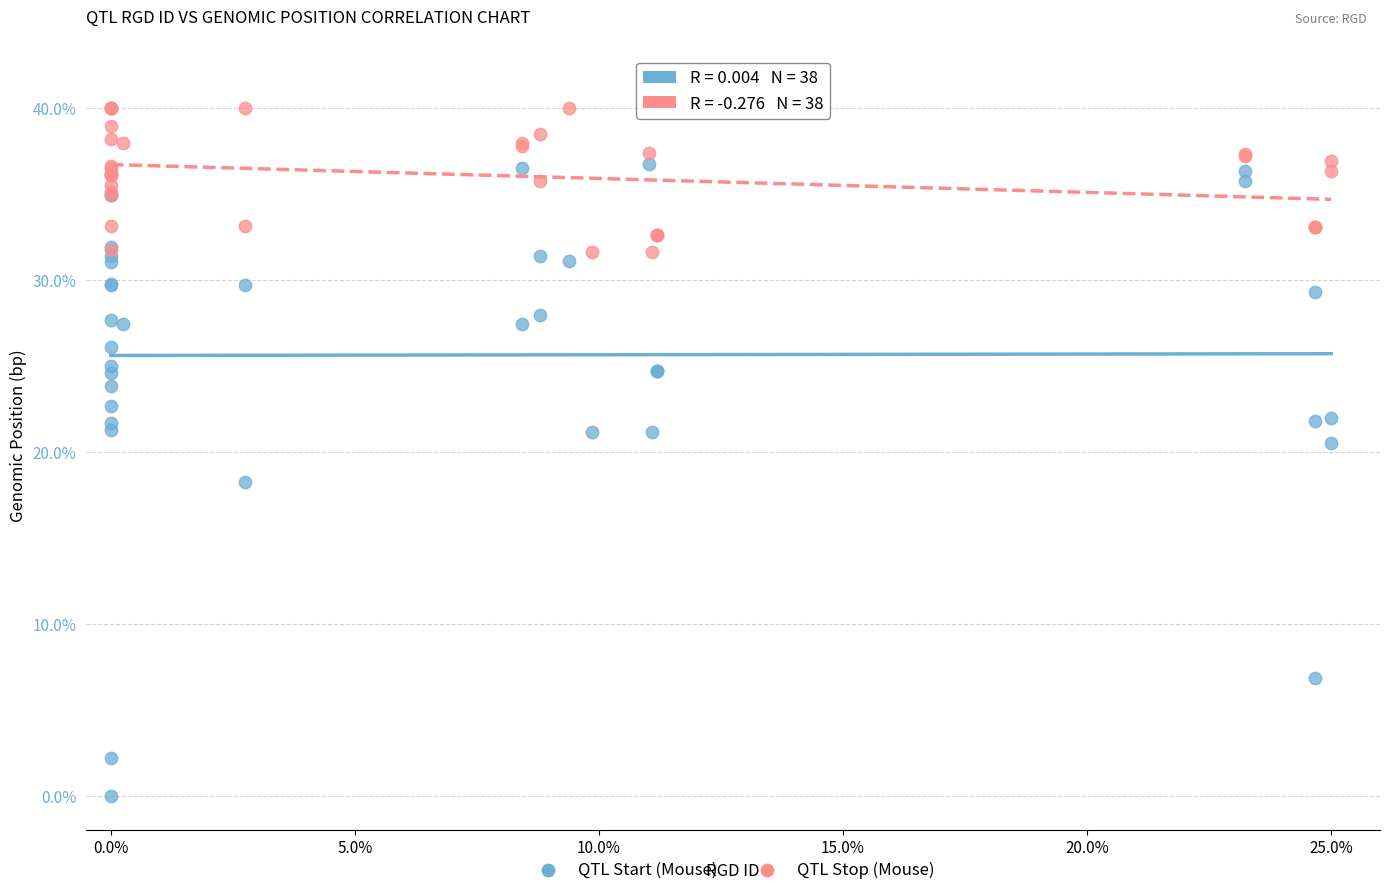

What are all the series names shown in the legend?

QTL Start (Mouse), QTL Stop (Mouse)